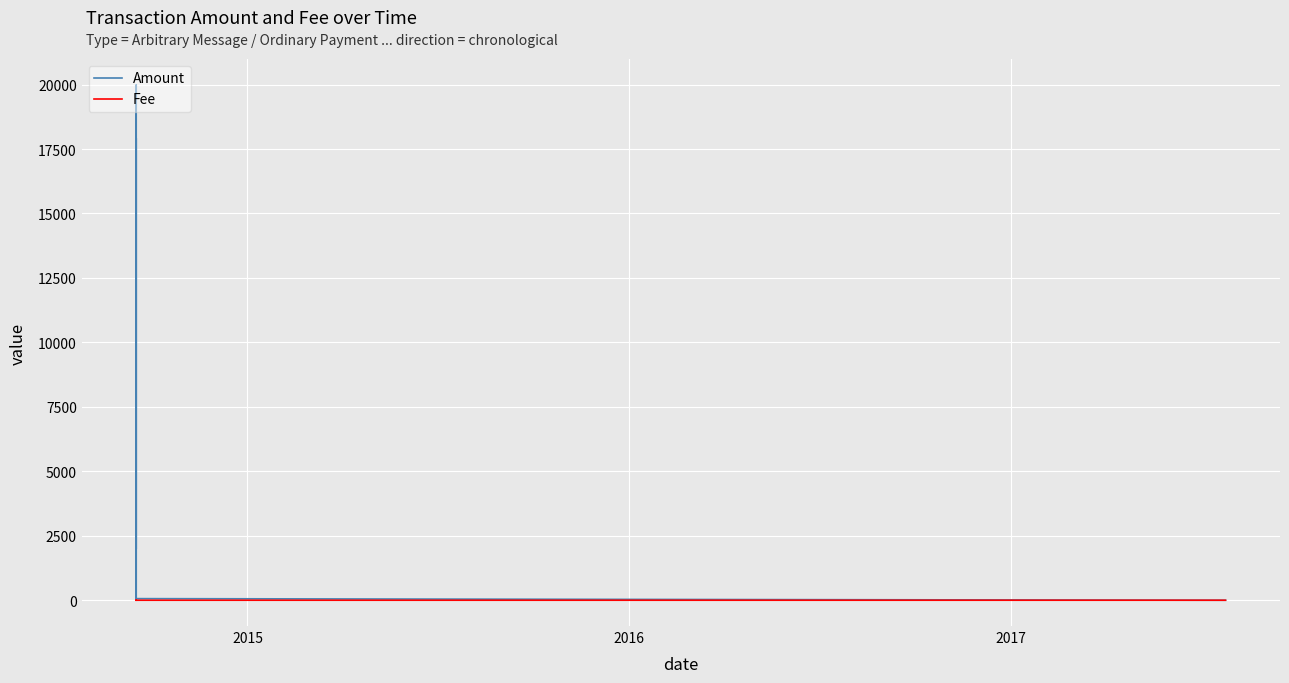

Which series has the largest range (max minus min)?

Amount